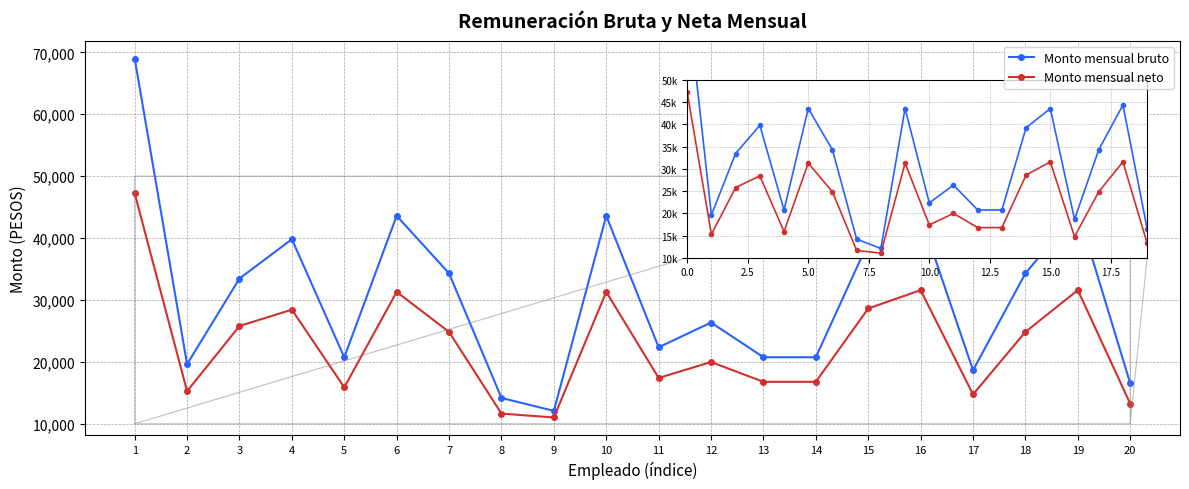

What is the greatest value displayed?

68999.5